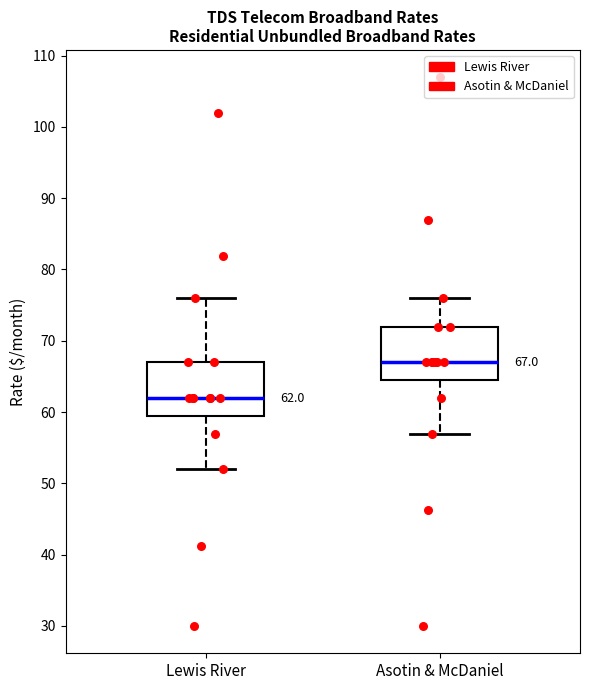

Which box has the highest median line?

Asotin & McDaniel